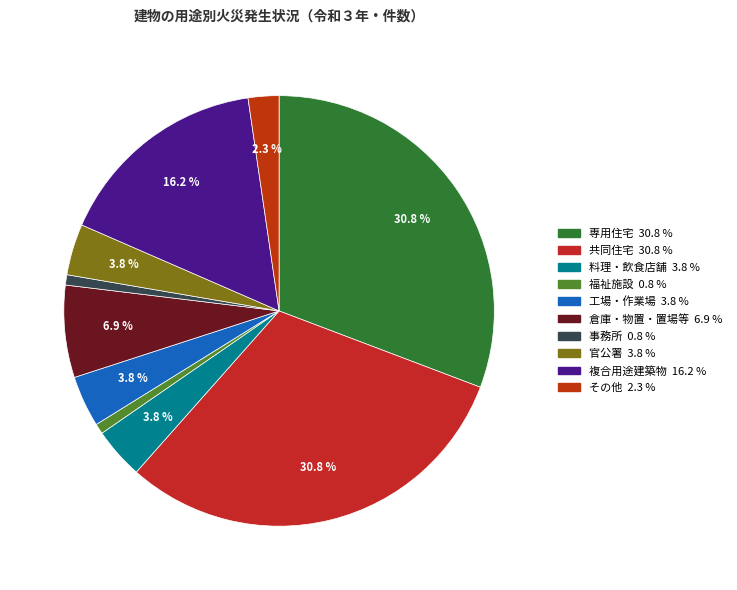

How many segments does this pie chart have?

10